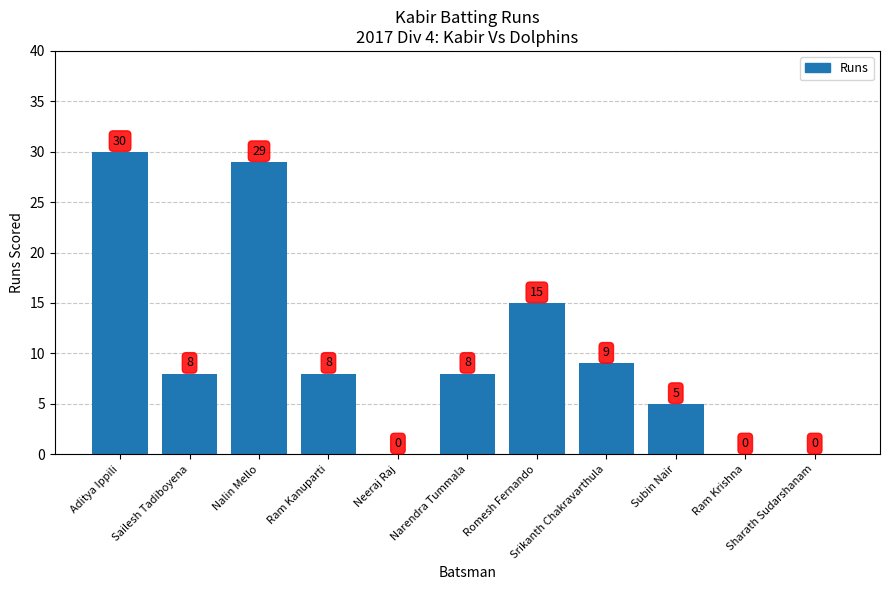

What value does the data have at Ram Kanuparti, to the nearest 10?

10